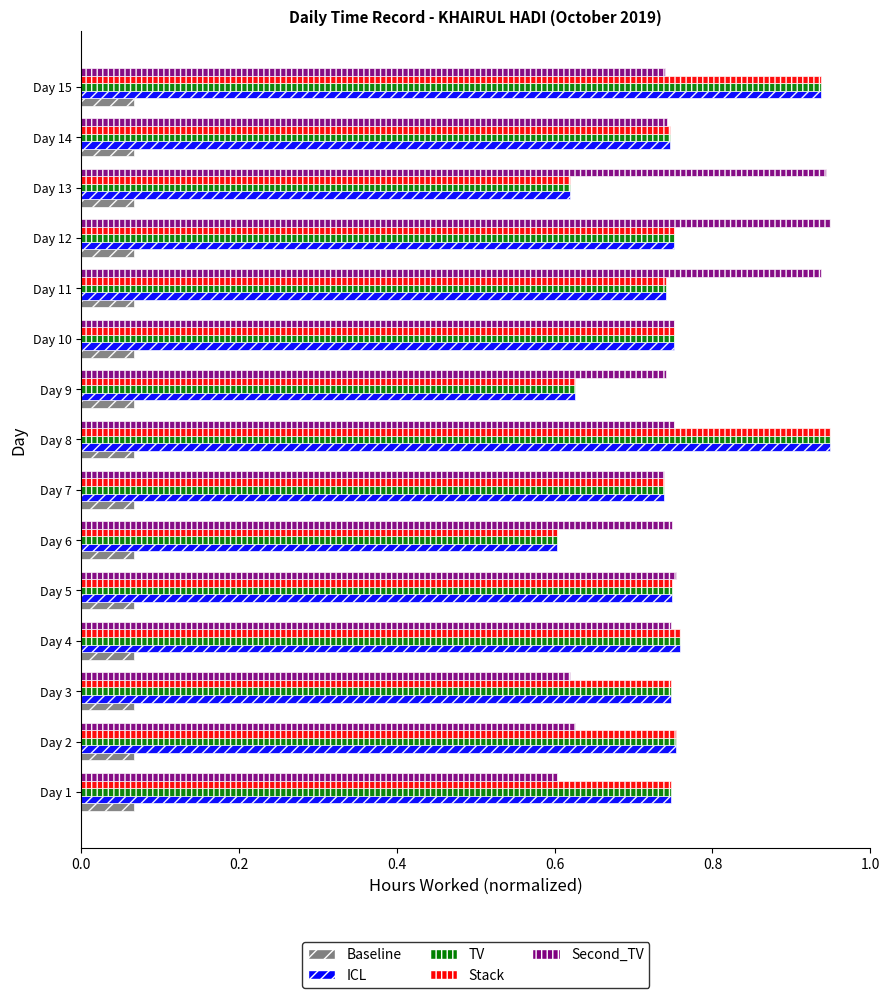

Count the TV values in the range 0 to 1.

15